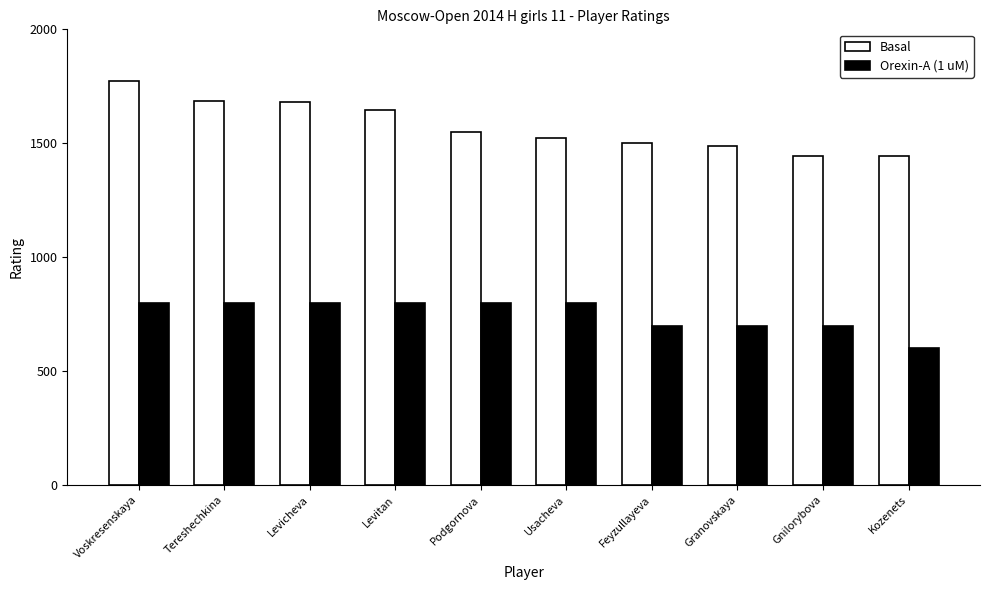

The Orexin-A (1 uM) series shows 1040 at Feyzullayeva. True or false?

False